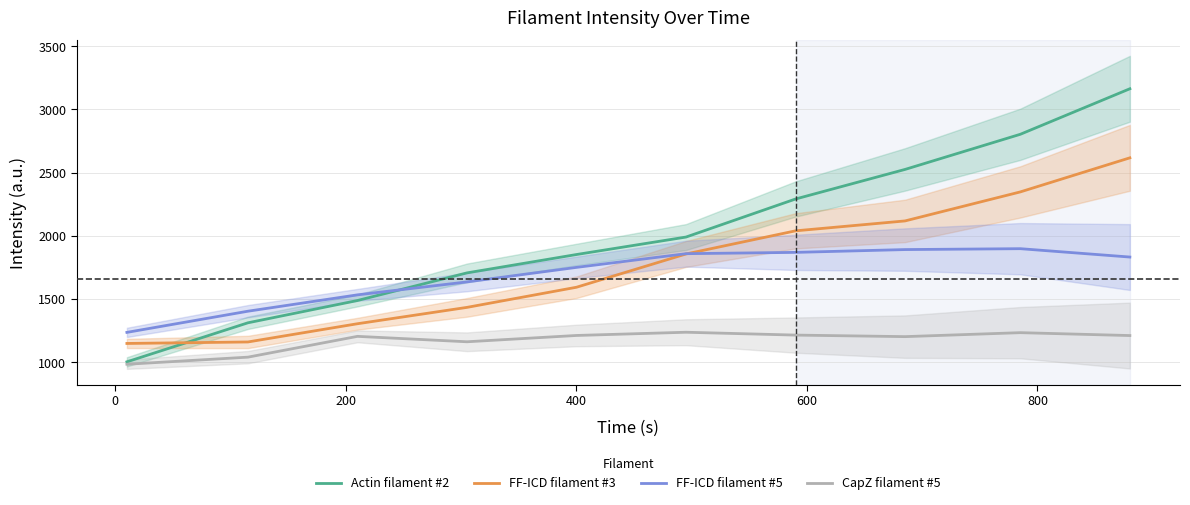

Reading left to right, what are all the values shown in this chart?

Actin filament #2: 1002.0	1310.9	1487.4	1706.1	1851.5	1989.9	2291.0	2525.2	2803.5	3163.9
FF-ICD filament #3: 1147.4	1159.2	1303.5	1433.0	1592.5	1855.9	2039.1	2117.5	2347.3	2617.0
FF-ICD filament #5: 1235.1	1402.7	1532.2	1634.7	1749.7	1858.1	1868.5	1890.7	1897.7	1831.5
CapZ filament #5: 982.7	1039.0	1203.6	1160.7	1210.6	1236.2	1213.6	1201.4	1232.8	1209.9